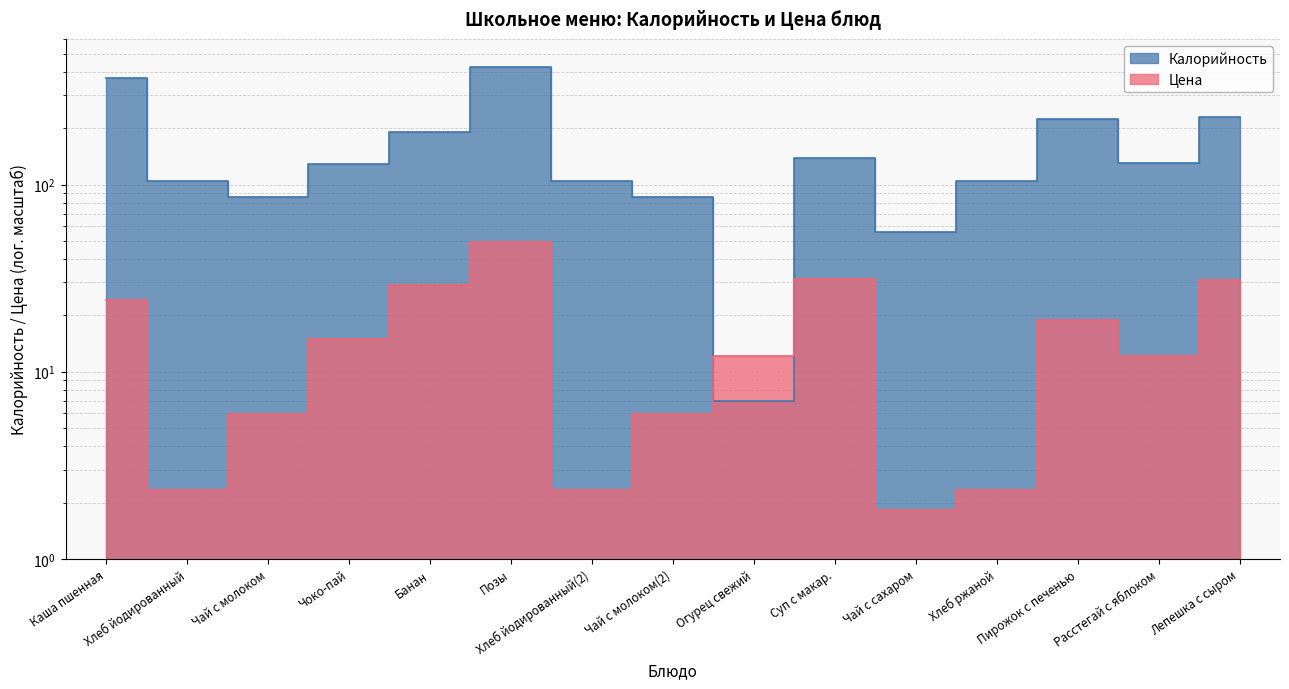

Which series has the largest range (max minus min)?

Калорийность